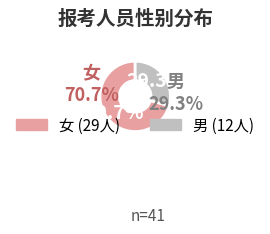

To the nearest percent, what is the average slice percentage?

50%